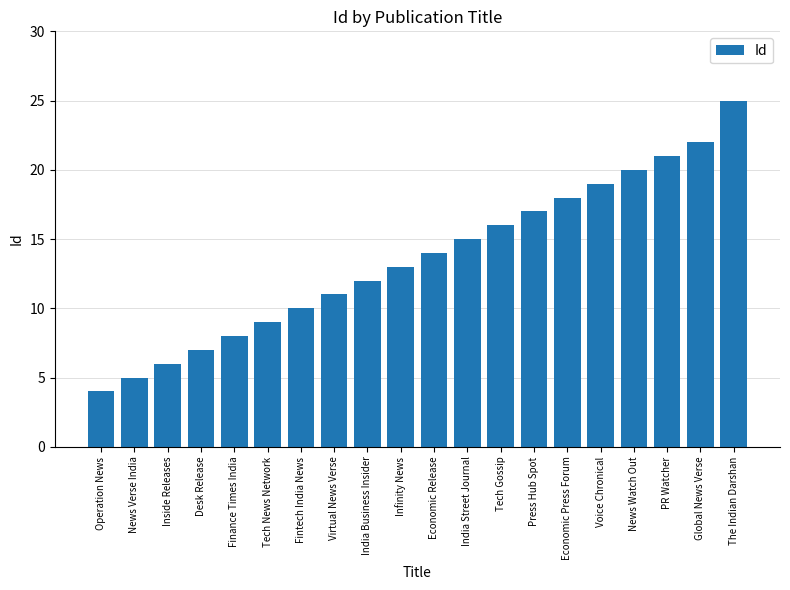

What is the sum of all values?

272